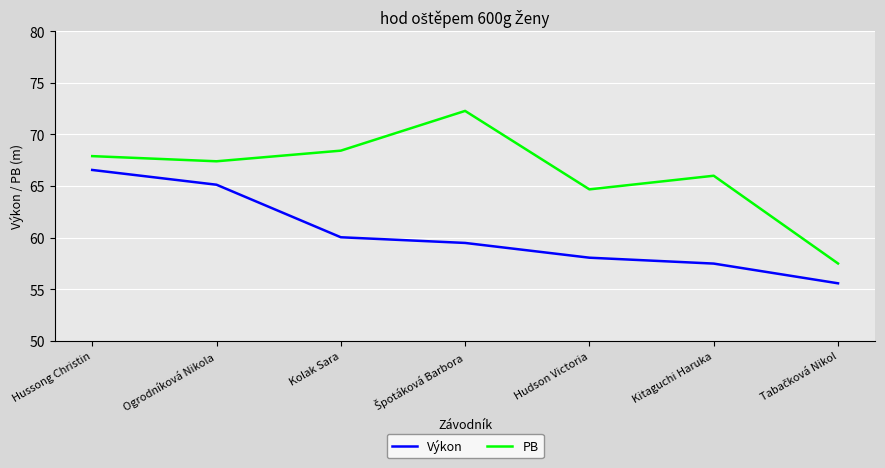

True or false: PB and Výkon intersect in this chart.

False